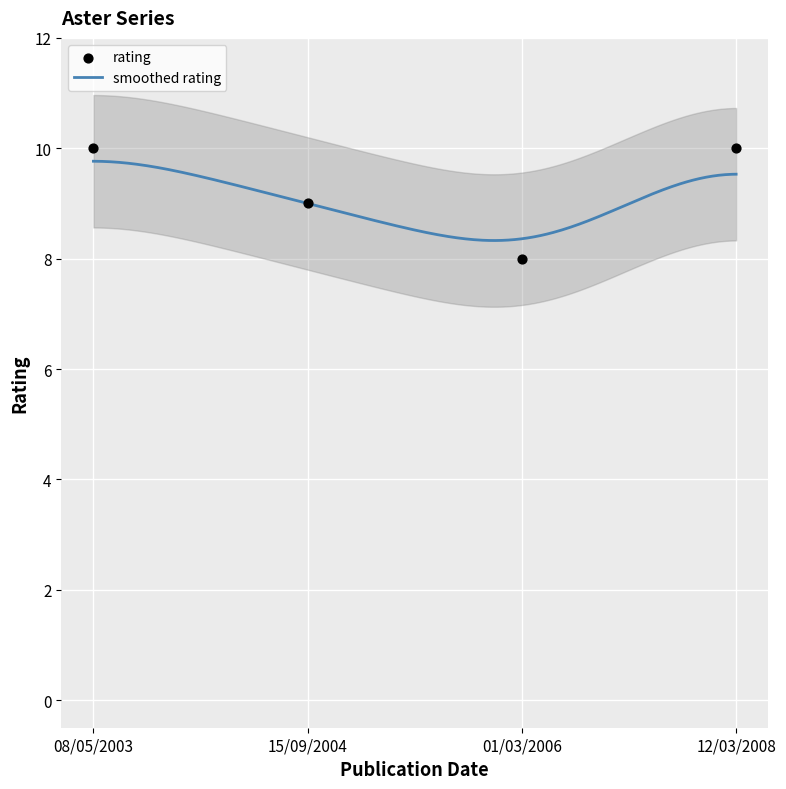

What is the ratio of the value at 15/09/2004 to the value at 01/03/2006?

1.1